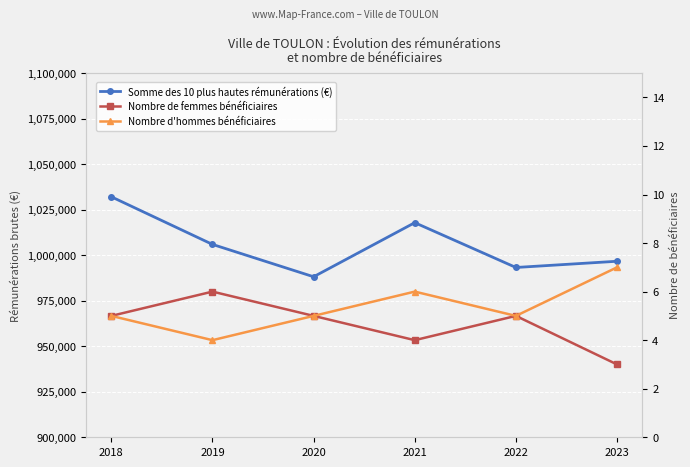

True or false: Somme des 10 plus hautes rémunérations (€) has more than 1 points higher than both neighbors.

False